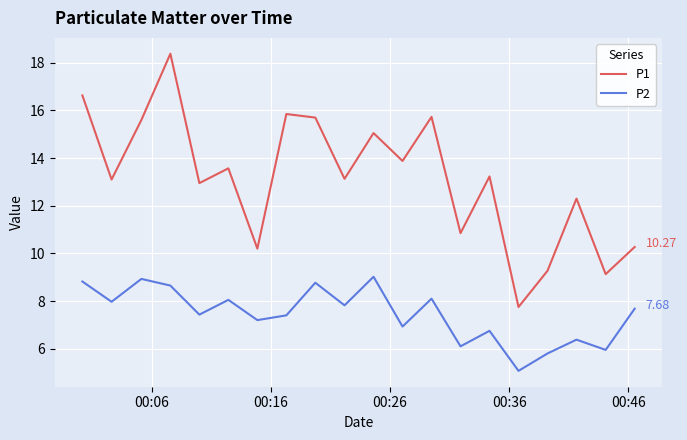

List the series in order of their peak value, lowest first.

P2, P1